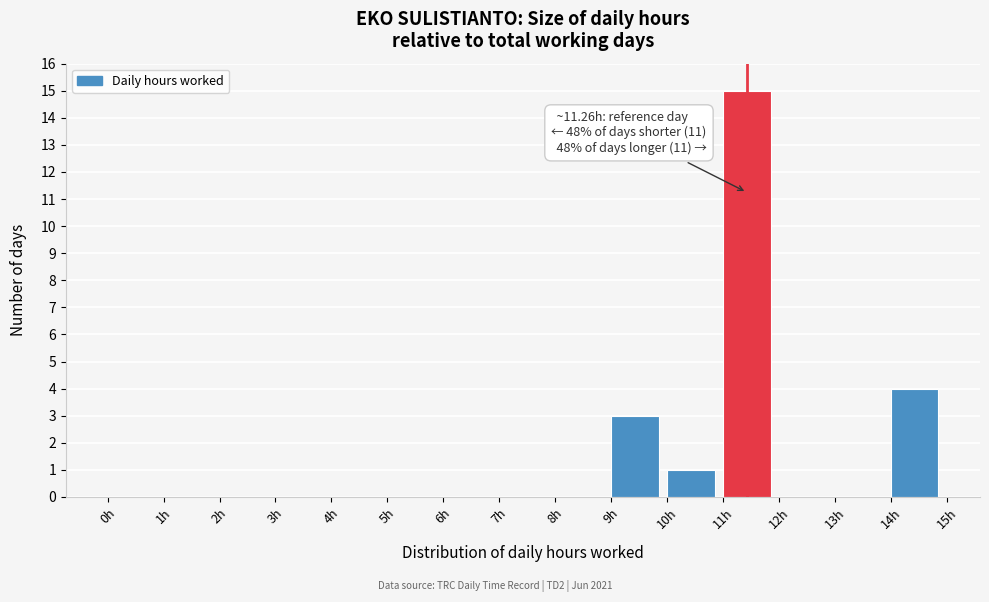

Which range on the x-axis has the tallest bar?

11 to 12